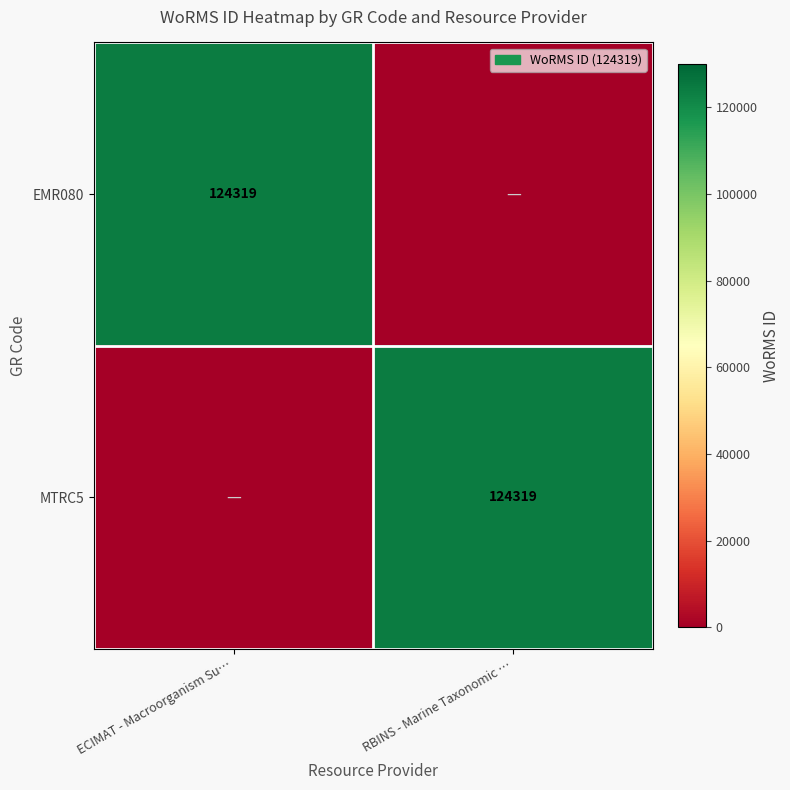

True or false: MTRC5 has a value of 207276 at RBINS - Marine Taxonomic ….

False